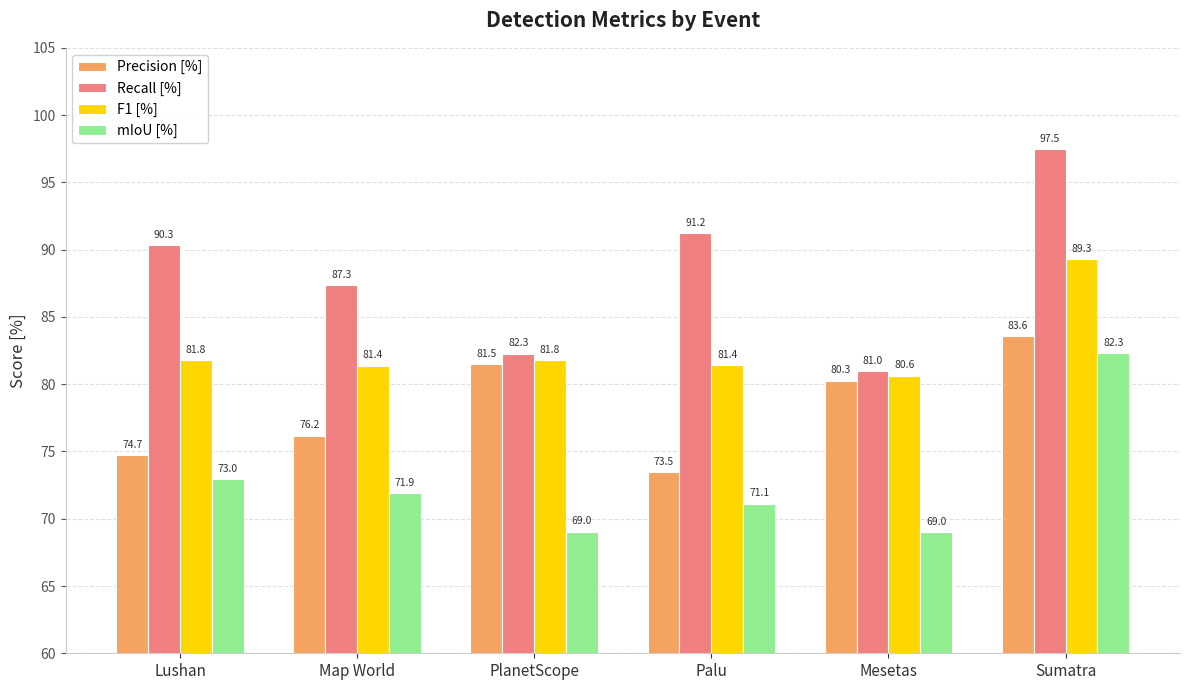

Count the number of data series in this chart.

4